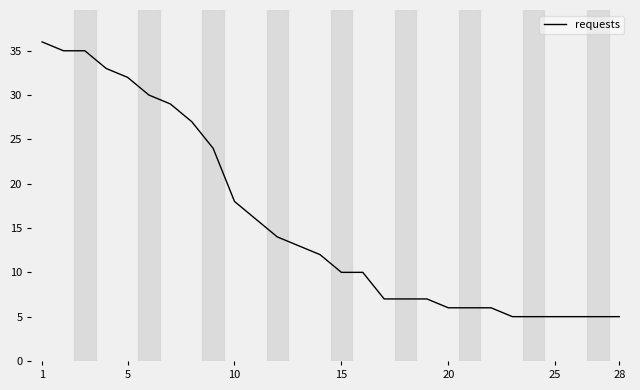

What is the greatest value displayed?

36